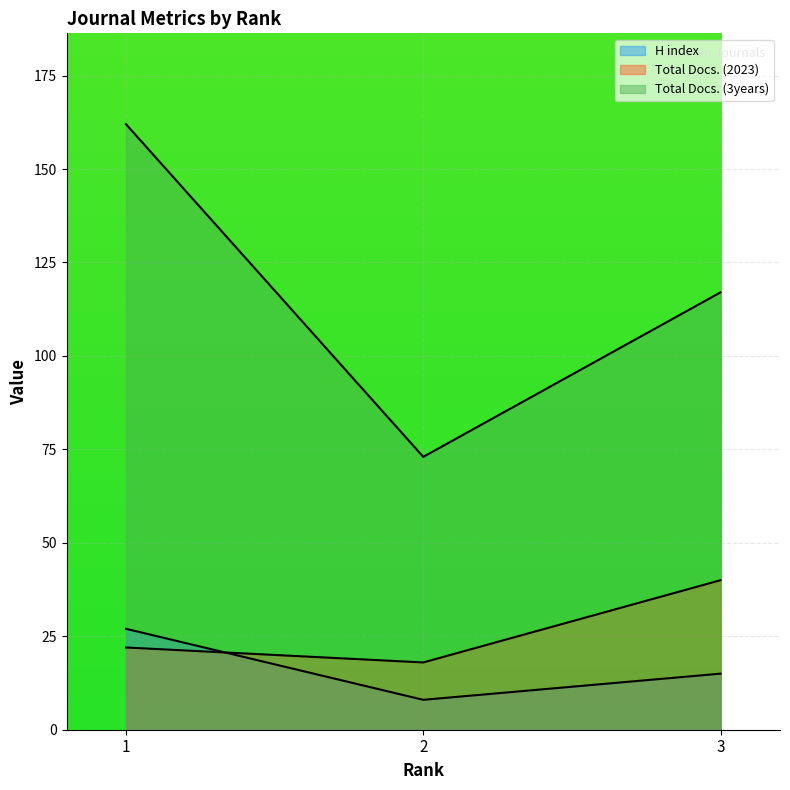

What is the approximate value of Total Docs. (3years) at 3, to the nearest 10?

120